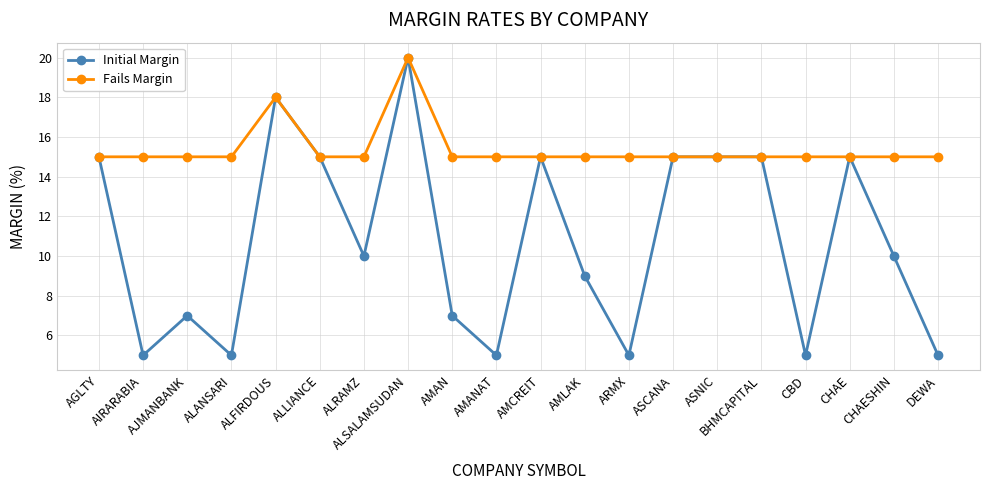

Which series has the largest range (max minus min)?

Initial Margin